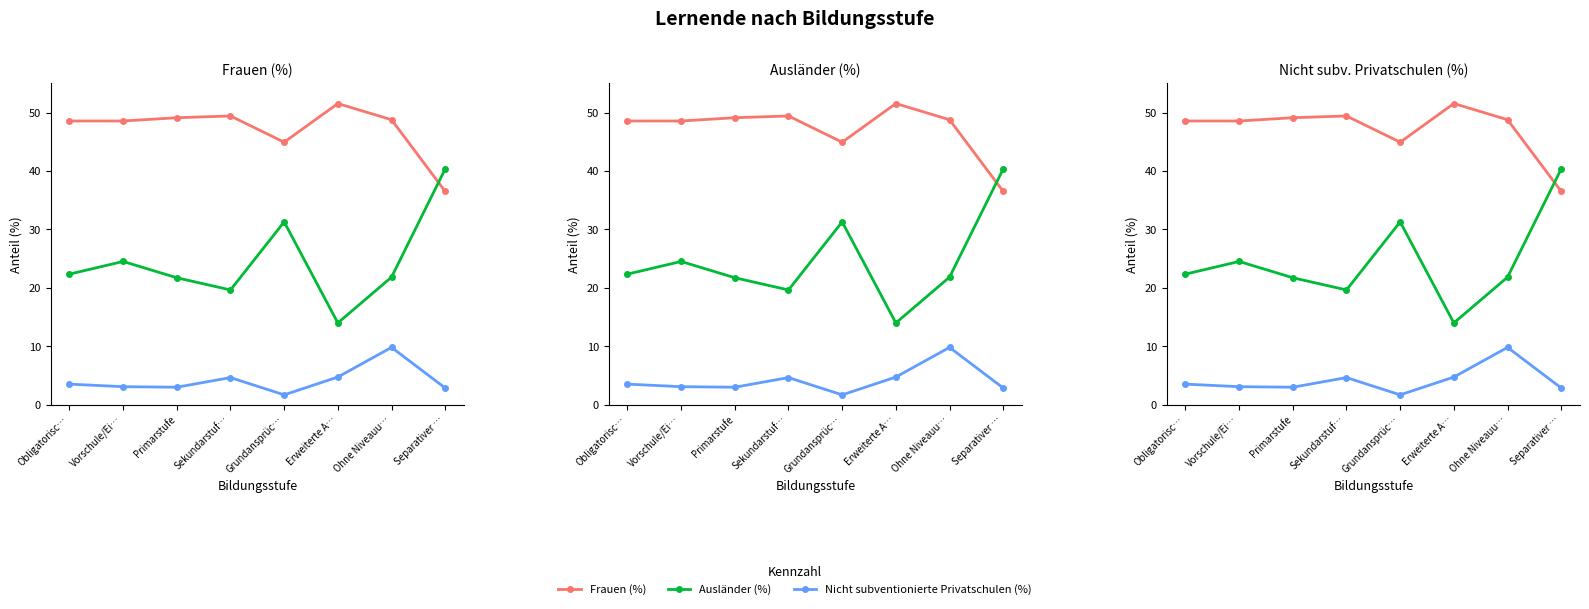

Is the value of Ausländer (%) at Vorschule/Ei… greater than the value of Frauen (%) at Primarstufe?

No